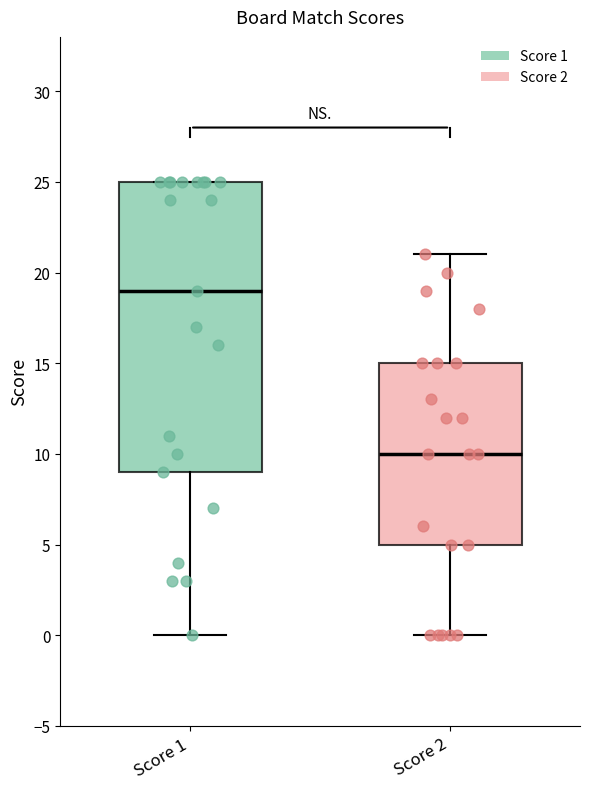

Reading left to right, read every box against the y-axis: the position of its median line, the range the box covers, and the ends of its whiskers. The values are not printed on the chart, so give them approximately, as read against the axis.

Score 1: median 19, box 9 to 25, whiskers 0 to 25
Score 2: median 10, box 5 to 15, whiskers 0 to 21